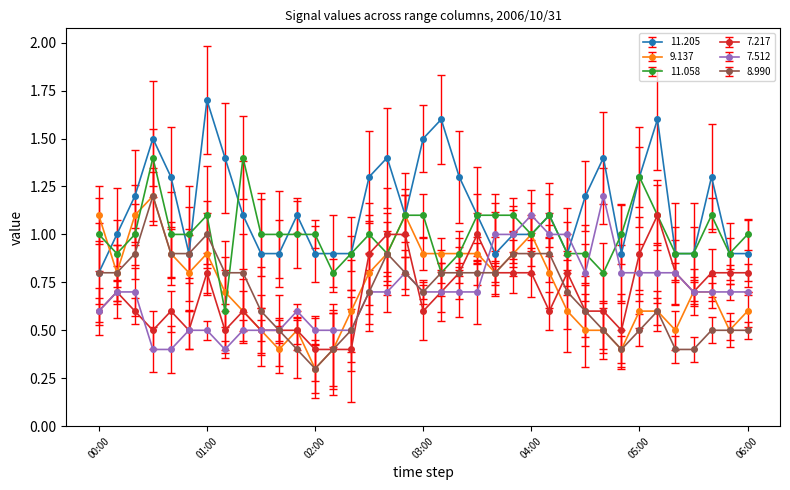

What are all the series names shown in the legend?

11.205, 9.137, 11.058, 7.217, 7.512, 8.990